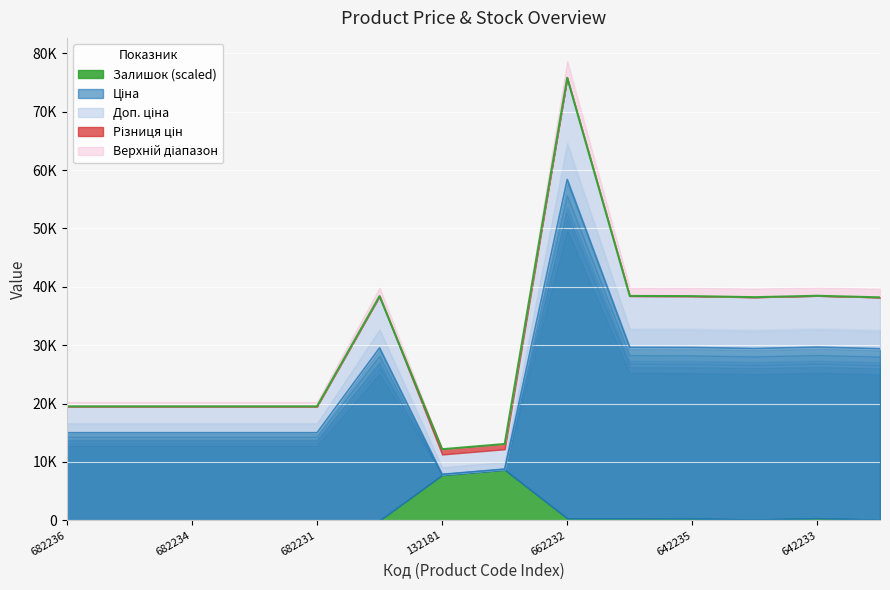

In Доп. ціна, how many points are higher than both neighbors (excluding endpoints)?

3